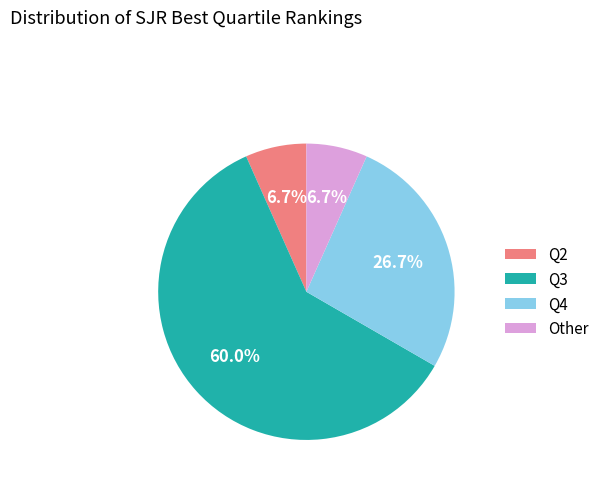

Which slice is the largest?

Q3